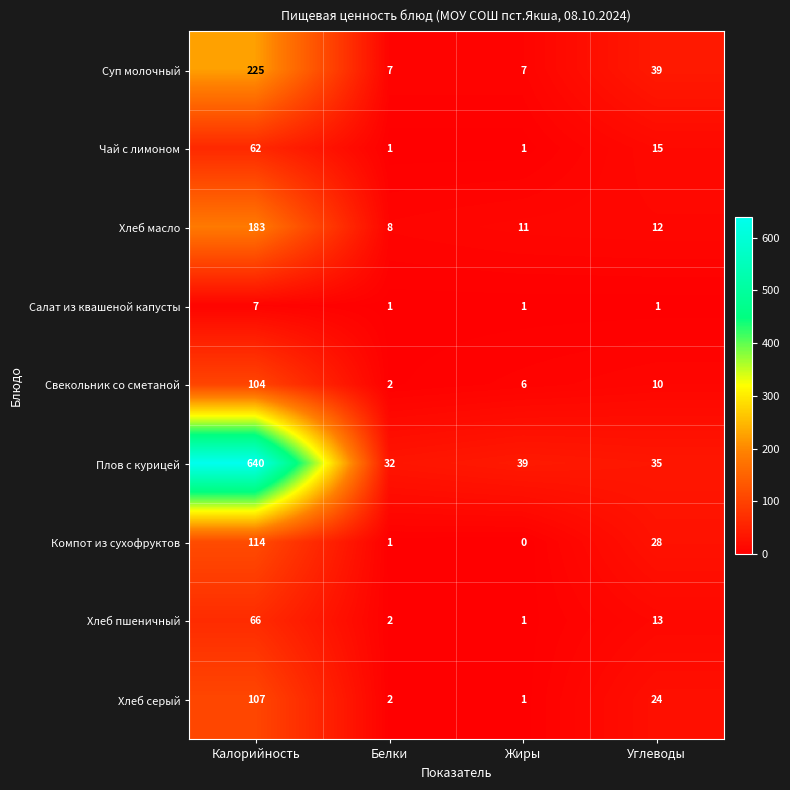

Rank the series at Калорийность from lowest to highest value.

Салат из квашеной капусты, Чай с лимоном, Хлеб пшеничный, Свекольник со сметаной, Хлеб серый, Компот из сухофруктов, Хлеб масло, Суп молочный, Плов с курицей